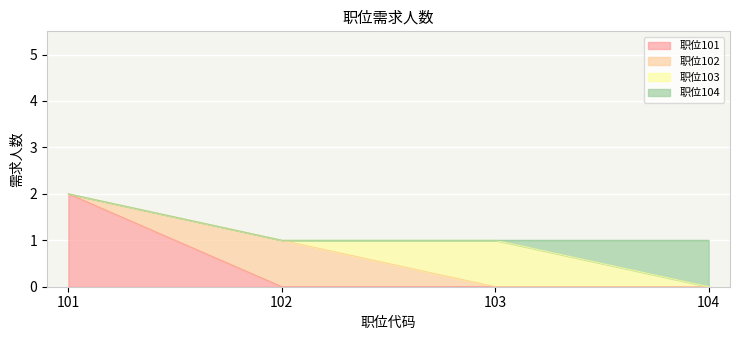

The value of 职位101 at 101 is 2. True or false?

True